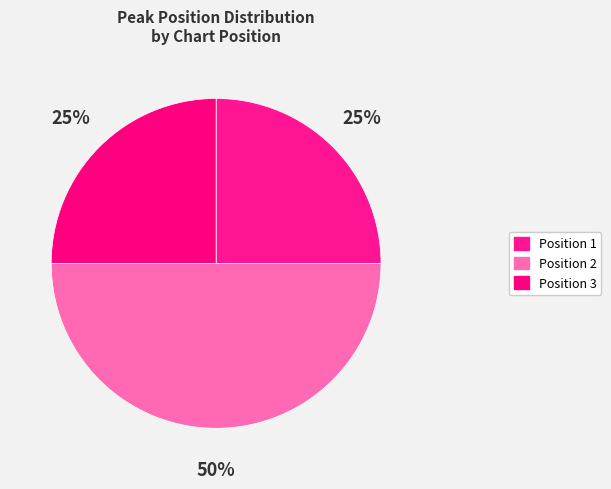

To the nearest percent, what is the difference between the largest and smallest slice percentages?

25%